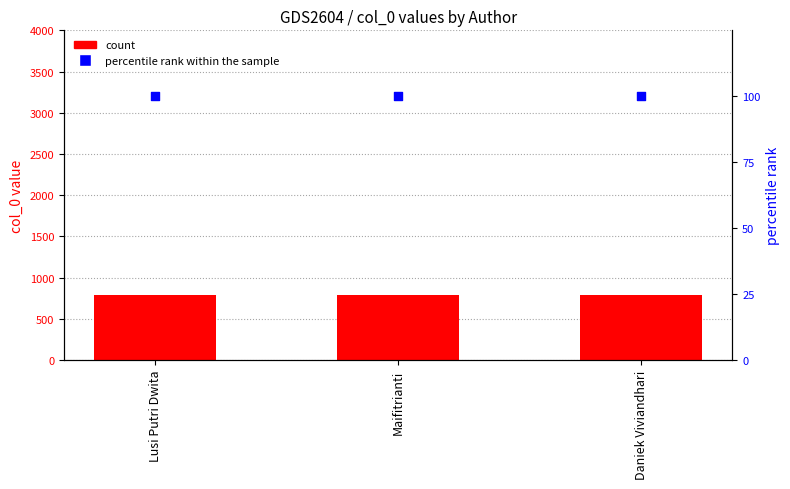

Which series has the largest total across all categories?

count